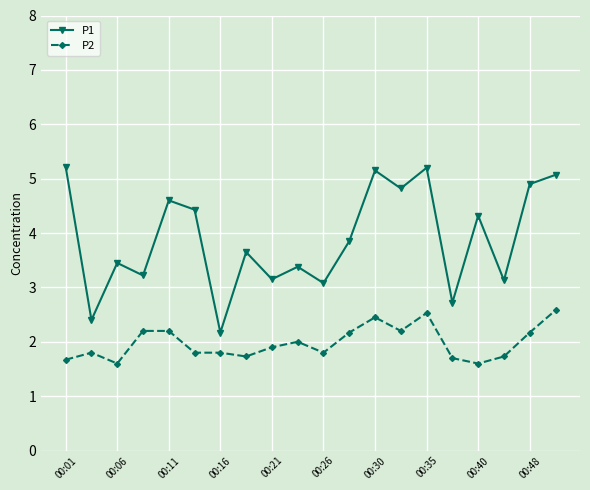

What is the average value of the P2 series?

2.0